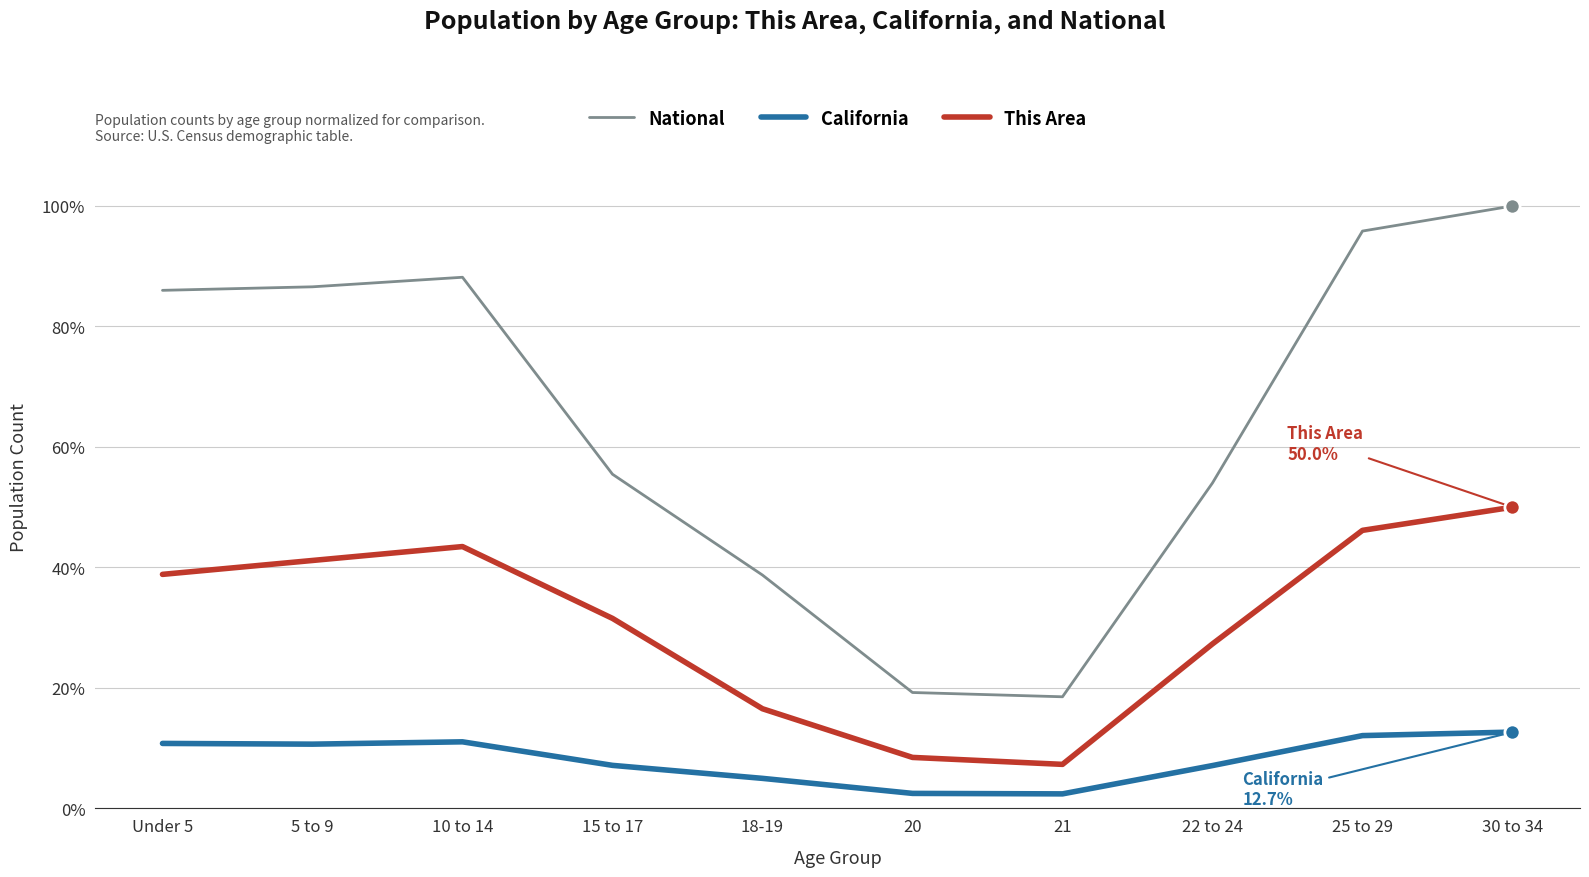

What is the difference between the highest and lowest values at 21?

16.1